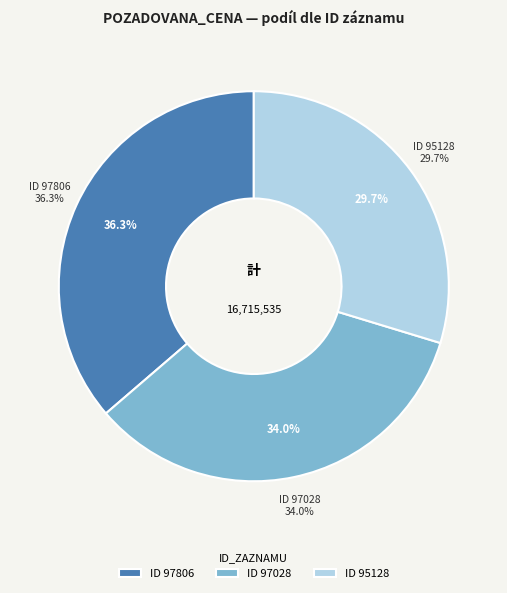

Which slice is the largest?

97806